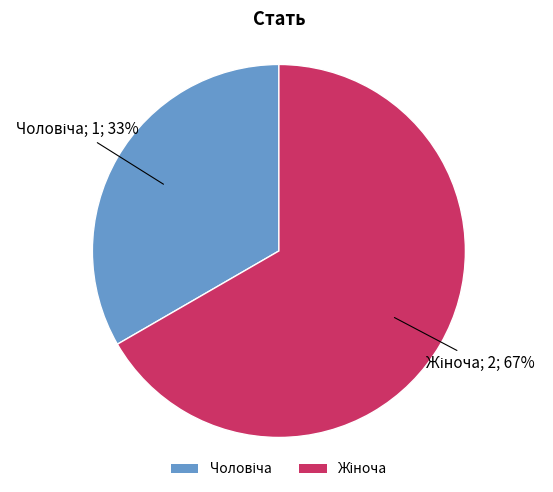

To the nearest percent, what is the average slice percentage?

50%